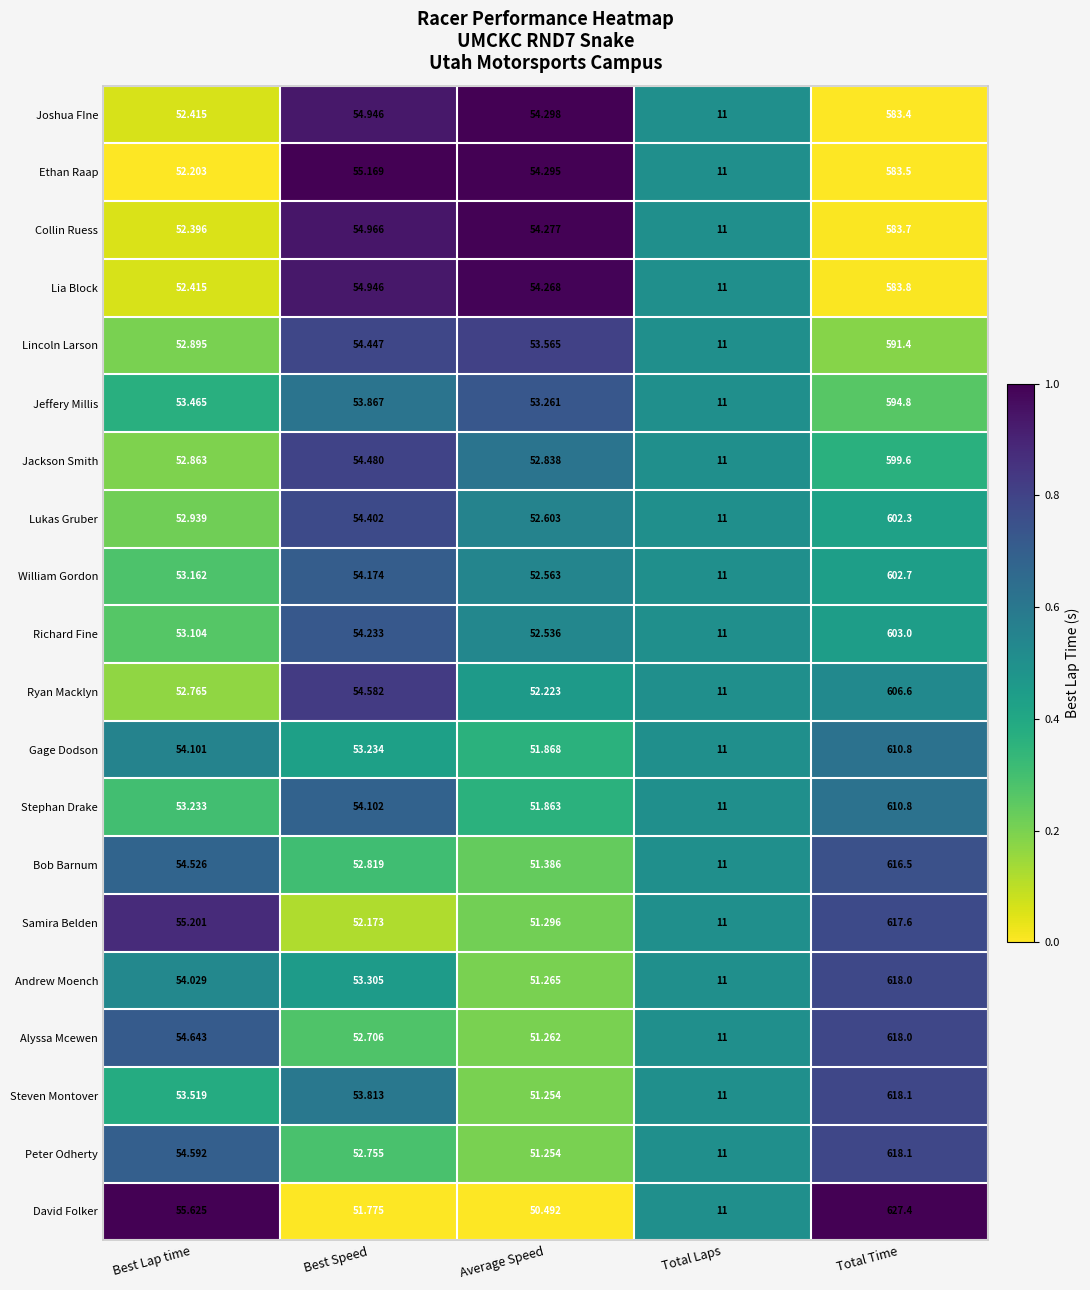

Which series has the widest spread of values?

David Folker